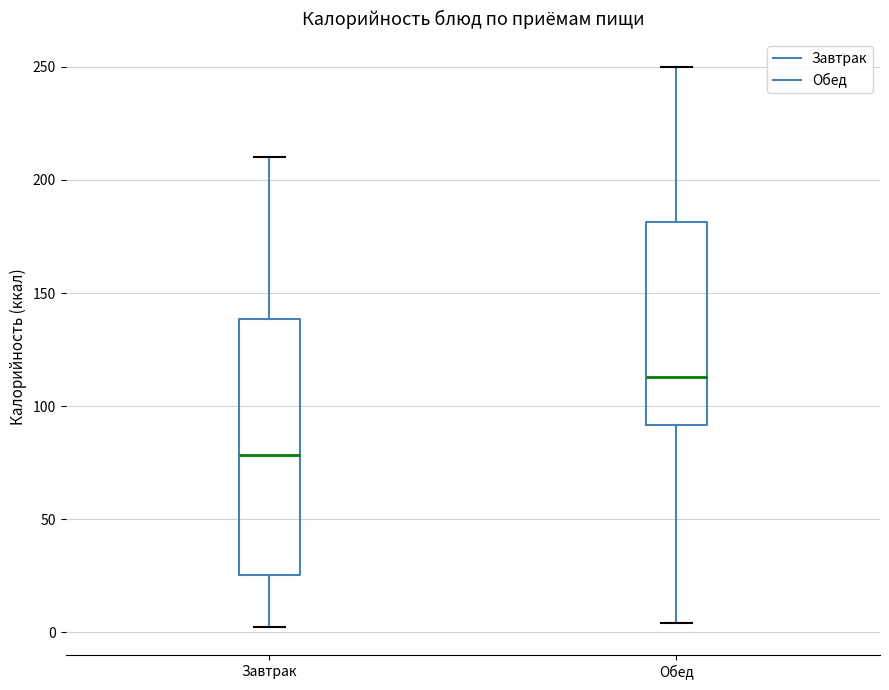

Where is the lower edge of the box for Обед on the y-axis? The values are not printed on the chart, so give them approximately, as read against the axis.

90